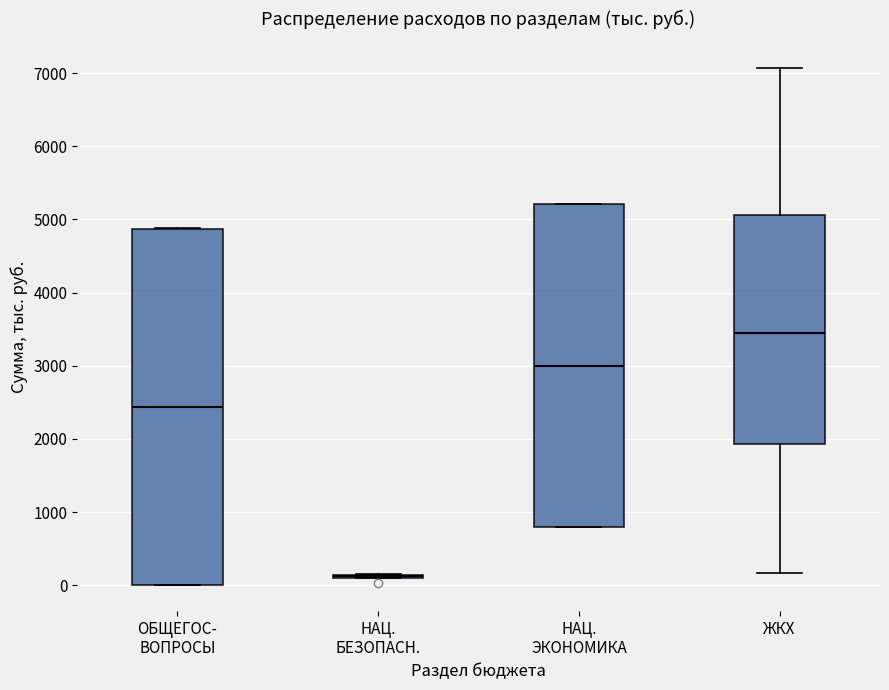

Reading left to right, read every box against the y-axis: the position of its median line, the range the box covers, and the ends of its whiskers. The values are not printed on the chart, so give them approximately, as read against the axis.

ОБЩЕГОС- ВОПРОСЫ: median 2400, box 0 to 4900, whiskers 0 to 4900
НАЦ. БЕЗОПАСН.: box collapsed to a line at 100, whiskers 100 to 200
НАЦ. ЭКОНОМИКА: median 3000, box 800 to 5200, whiskers 800 to 5200
ЖКХ: median 3400, box 1900 to 5100, whiskers 200 to 7100